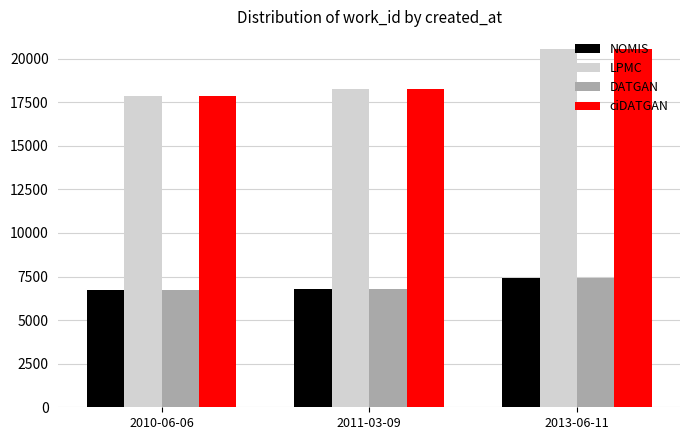

What is the difference between the highest and lowest values at 2010-06-06?

11138